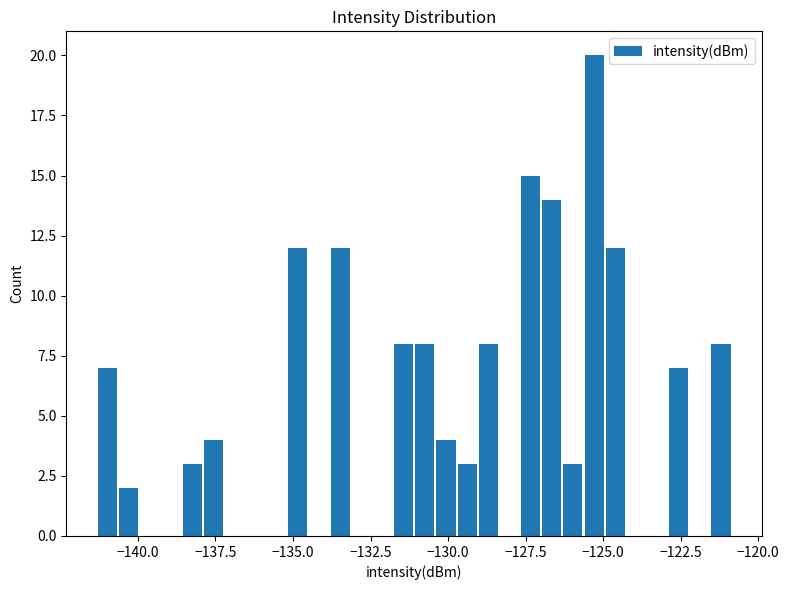

Read against the x-axis, roughly where is the centre of the tallest bar?

-125.5